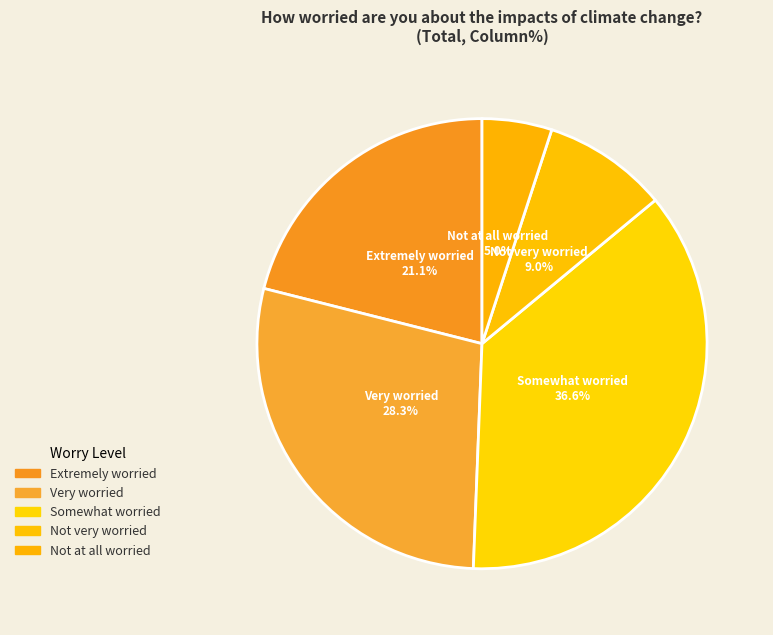

The Somewhat worried slice represents 37% of the pie. True or false?

True